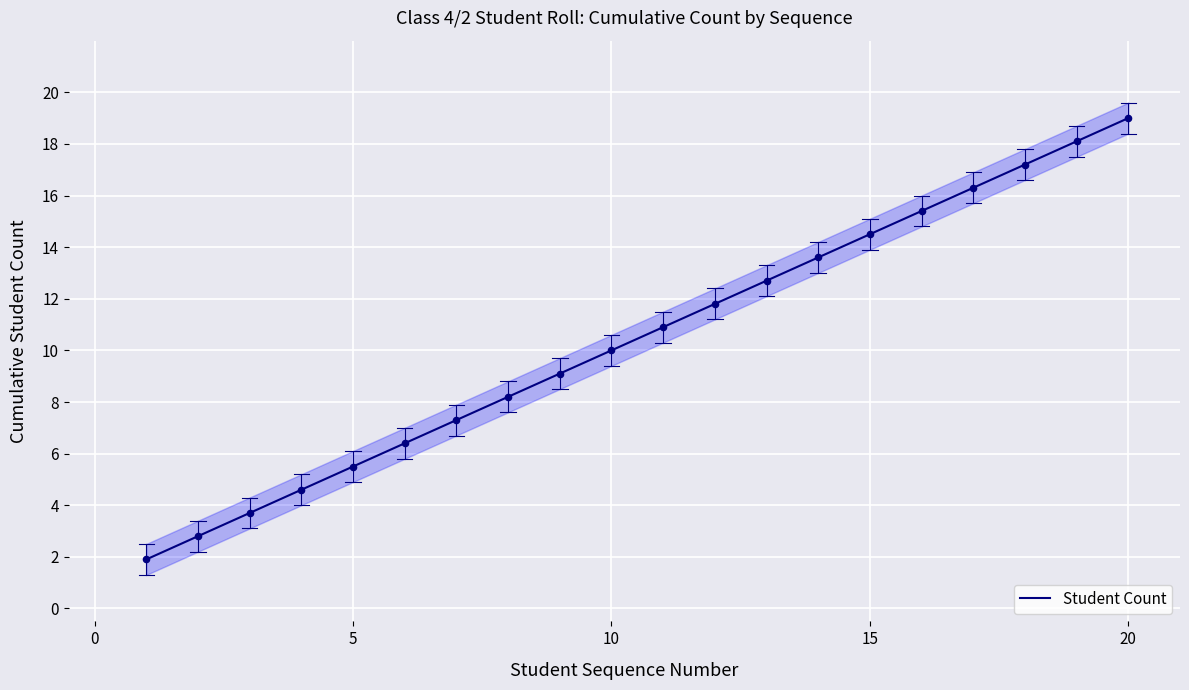

Which category has the highest value in the Student Count series?

20